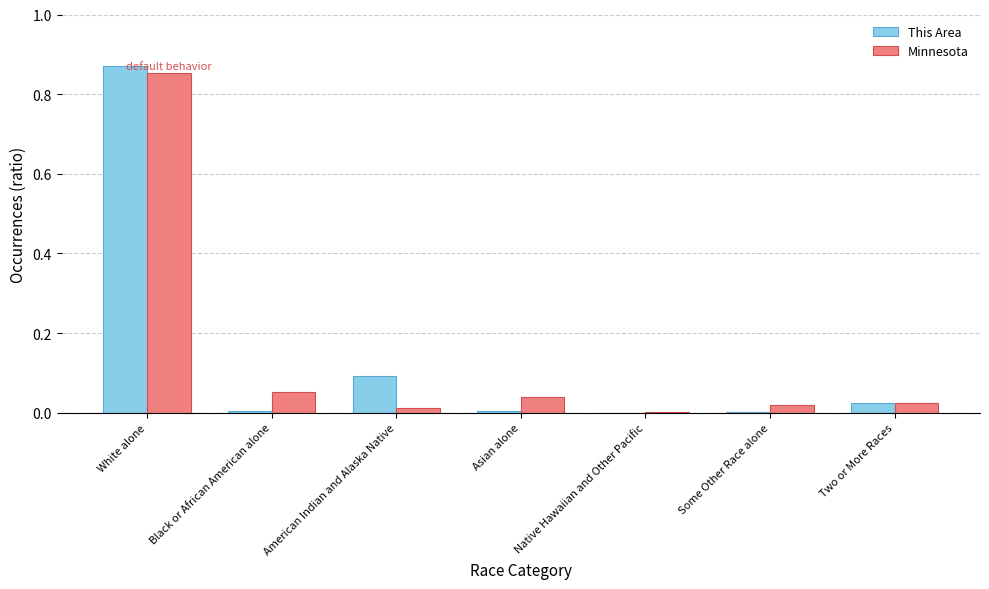

Is it true that Minnesota equals 0.1 at Black or African American alone?

True